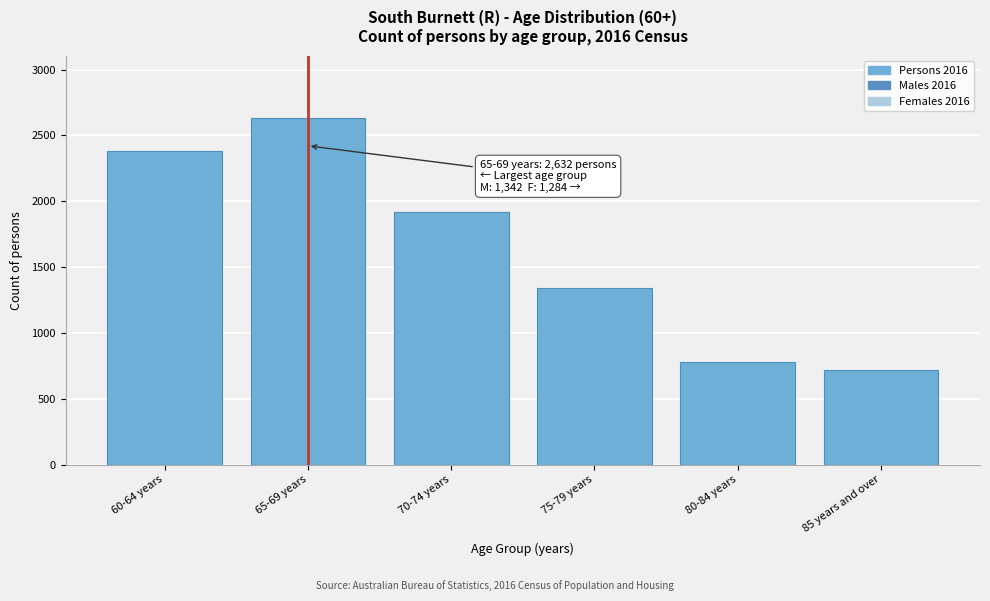

Reading left to right, list all the values displayed in this chart.

2385	2632	1919	1343	780	715